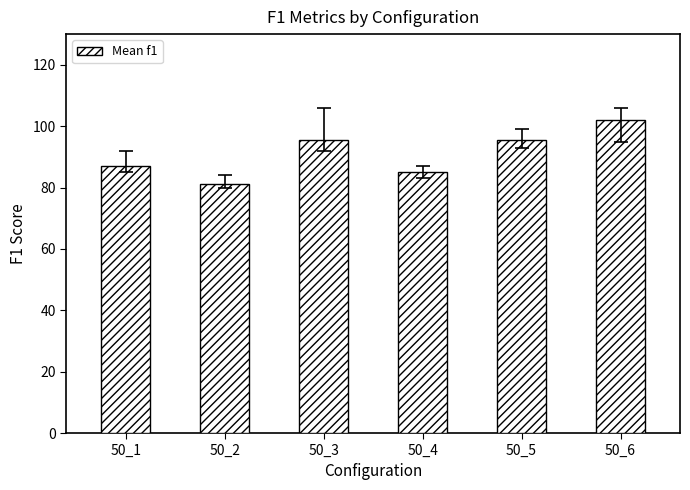

The value at 50_1 is 87.0. True or false?

True